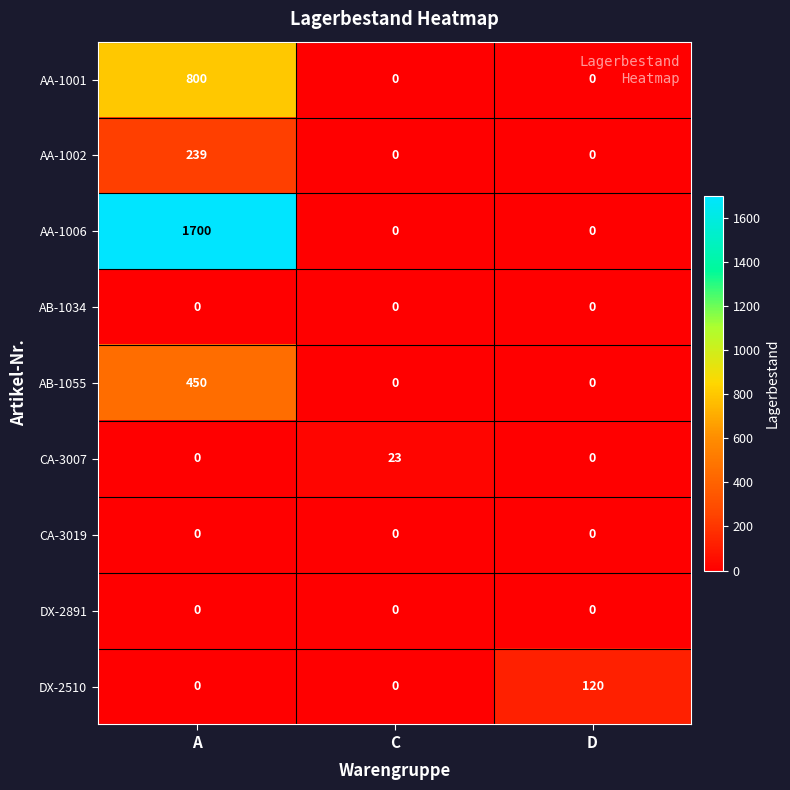

What is the highest value of the CA-3007 series?

23